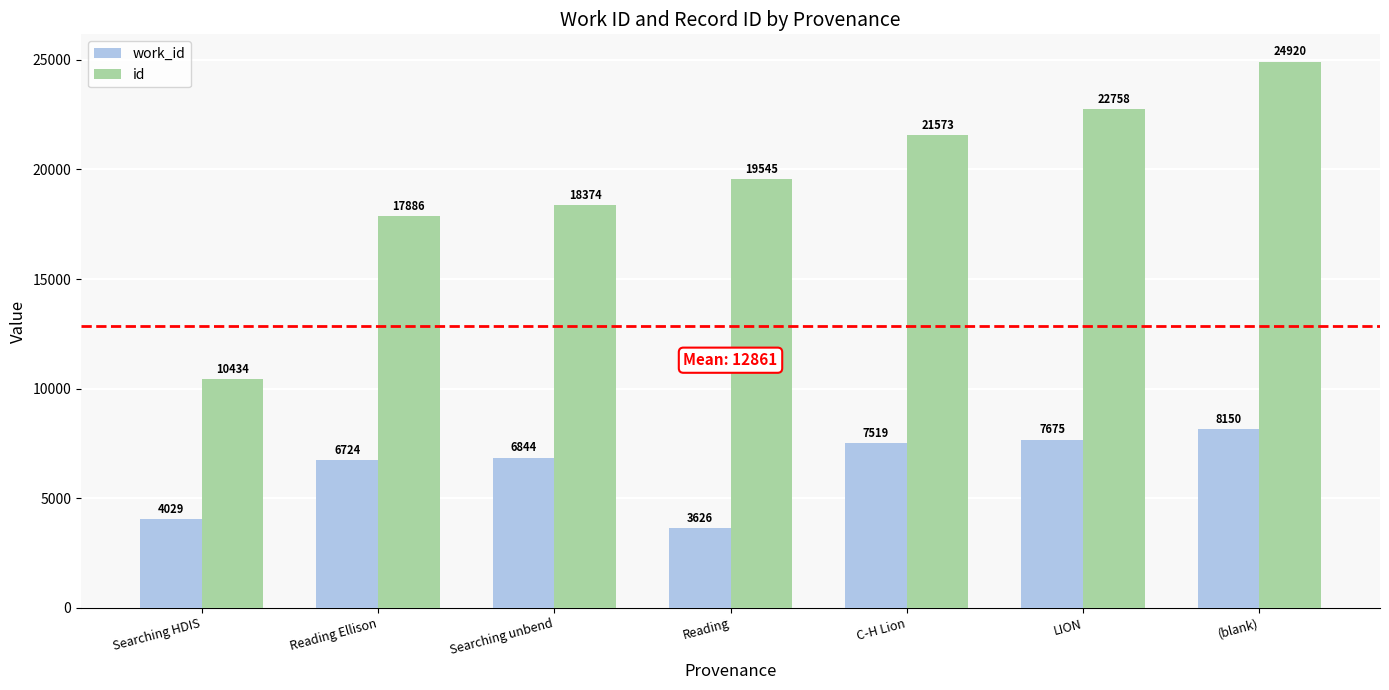

Reading left to right, what are all the values shown in this chart?

work_id: Searching HDIS=4029	Reading Ellison=6724	Searching unbend=6844	Reading=3626	C-H Lion=7519	LION=7675	(blank)=8150
id: Searching HDIS=10434	Reading Ellison=17886	Searching unbend=18374	Reading=19545	C-H Lion=21573	LION=22758	(blank)=24920